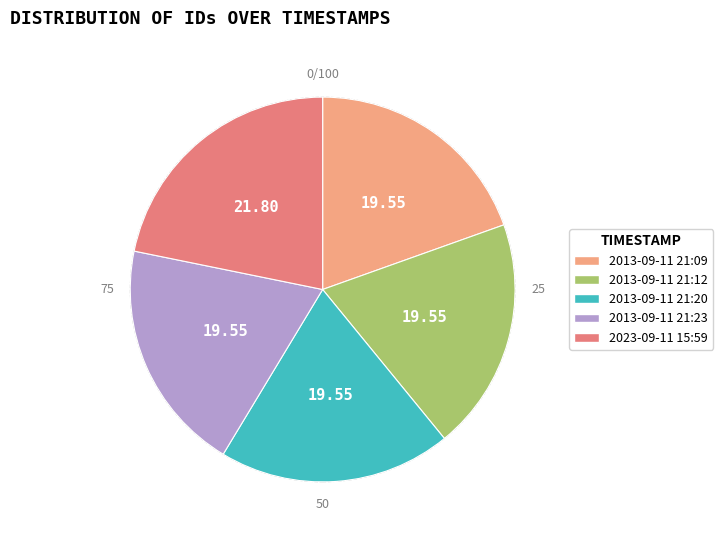

Is 2013-09-11 21:09 the majority of the pie?

No